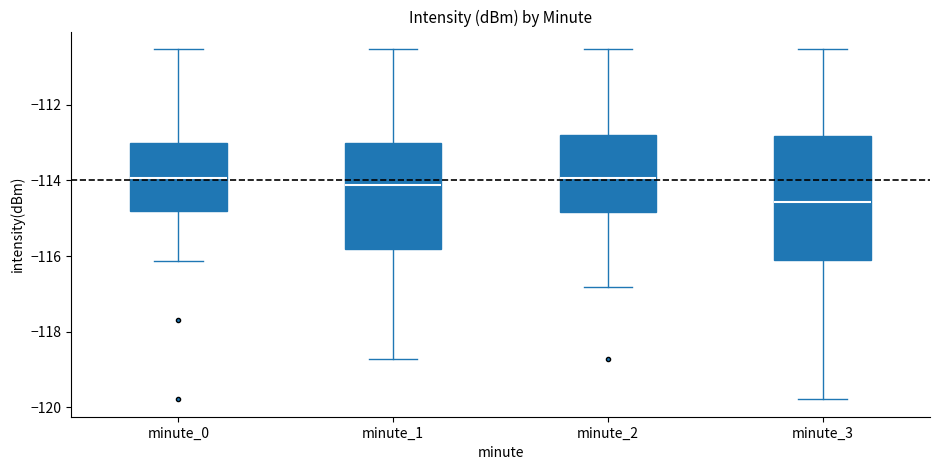

Comparing the boxes themselves (not the whiskers), which one is the tallest?

minute_3